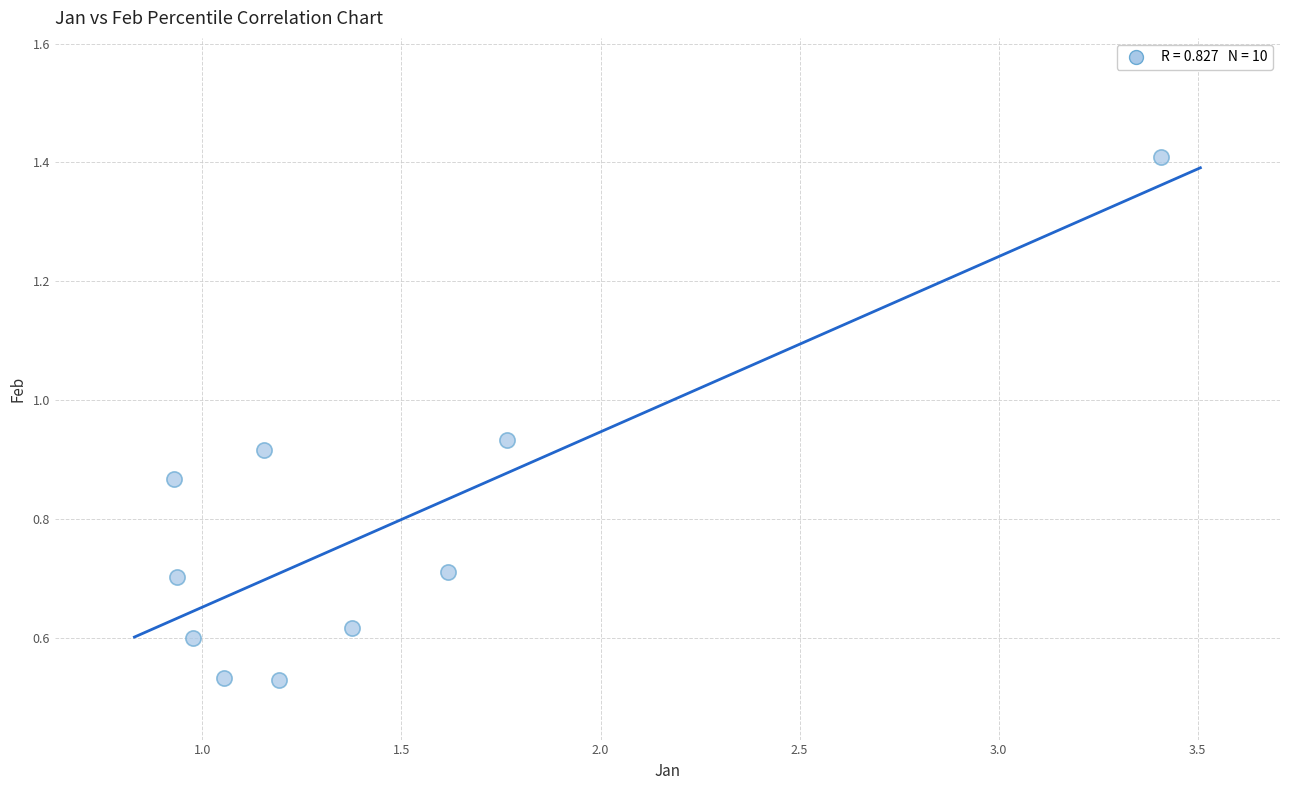

What is the range of X values (max minus min)?

2.5